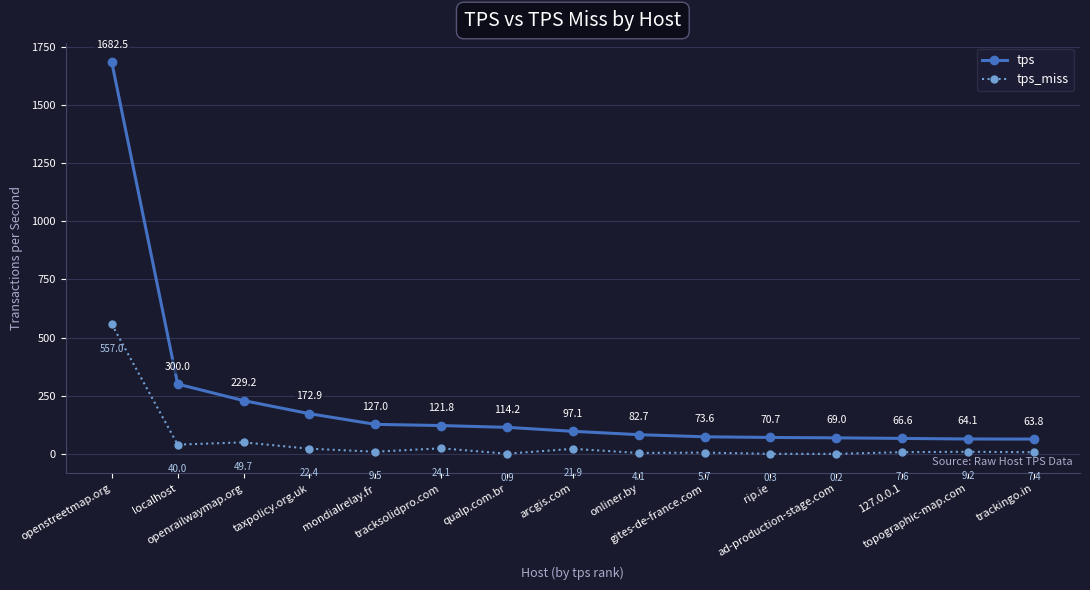

True or false: tps_miss and tps intersect in this chart.

False